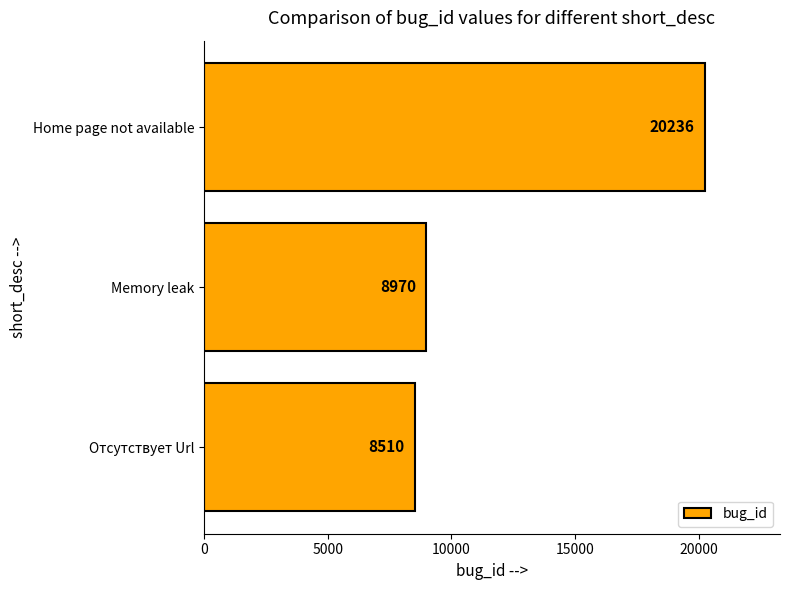

Does the chart contain any negative values?

No